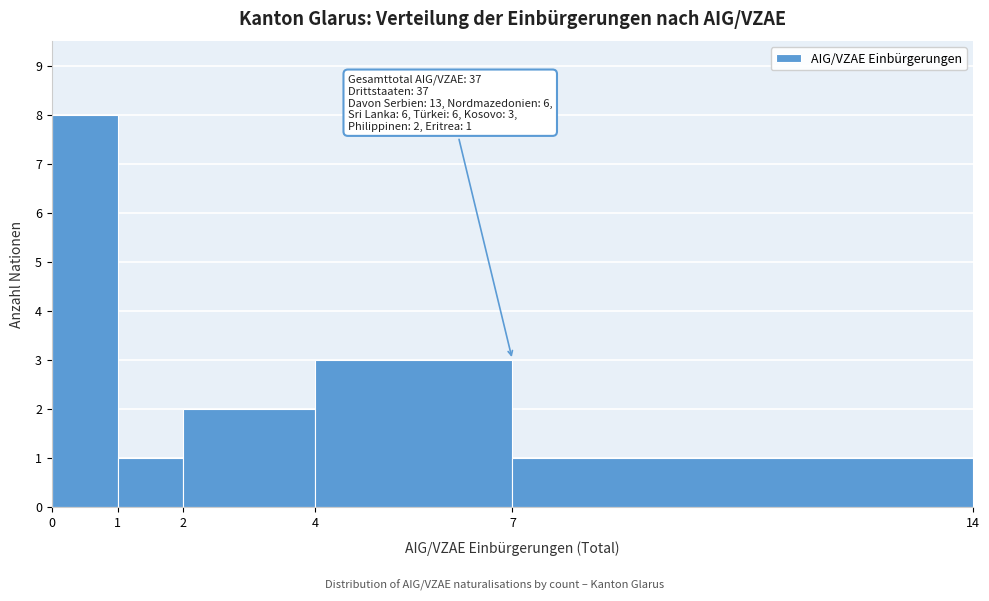

Which range on the x-axis has the tallest bar?

0 to 1